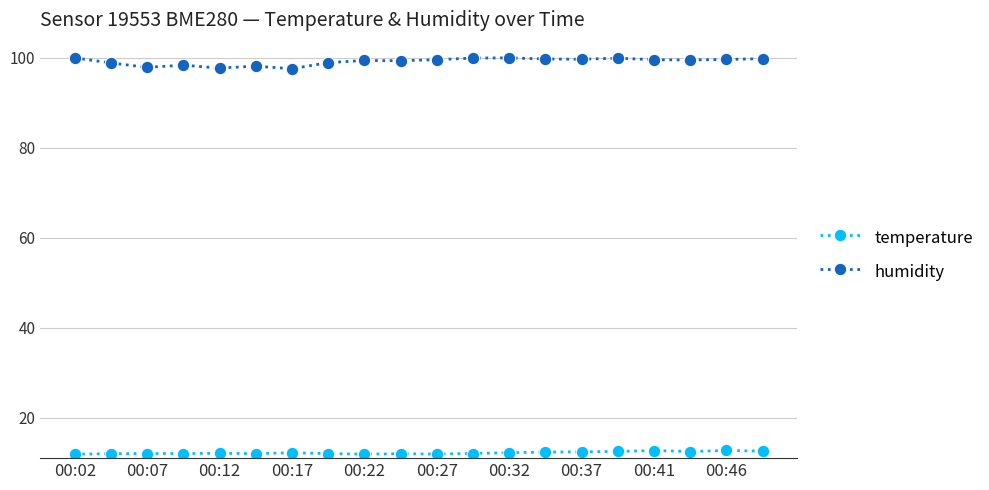

Which series has the widest spread of values?

humidity